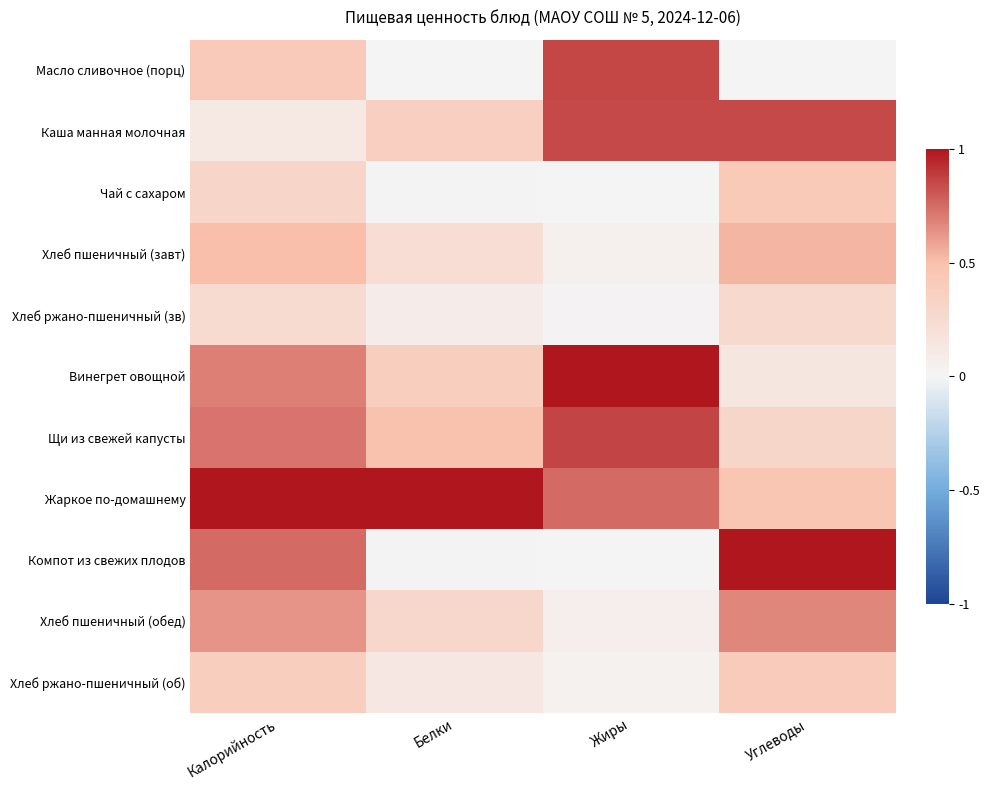

What is the difference between the highest and lowest values at Жиры?

1.0